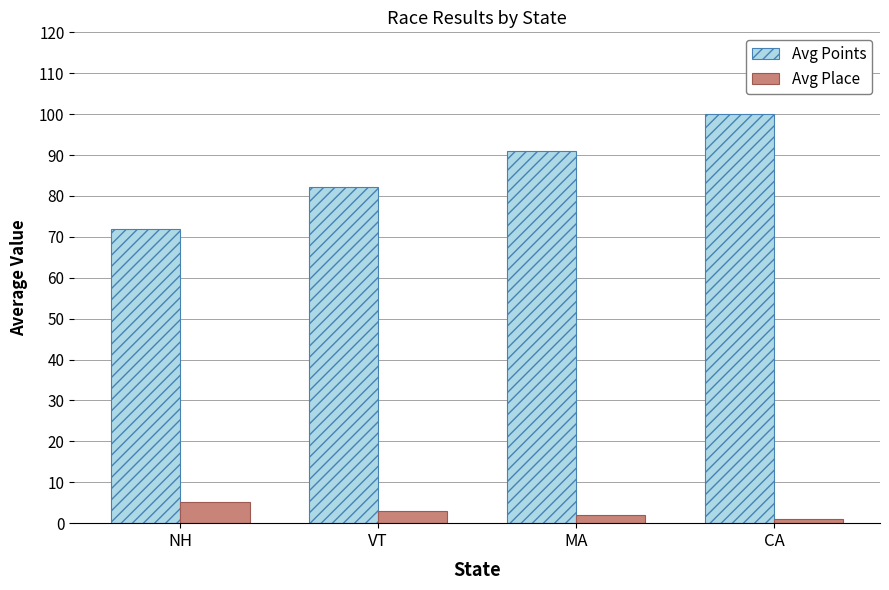

What is the highest value of the Avg Points series?

100.0